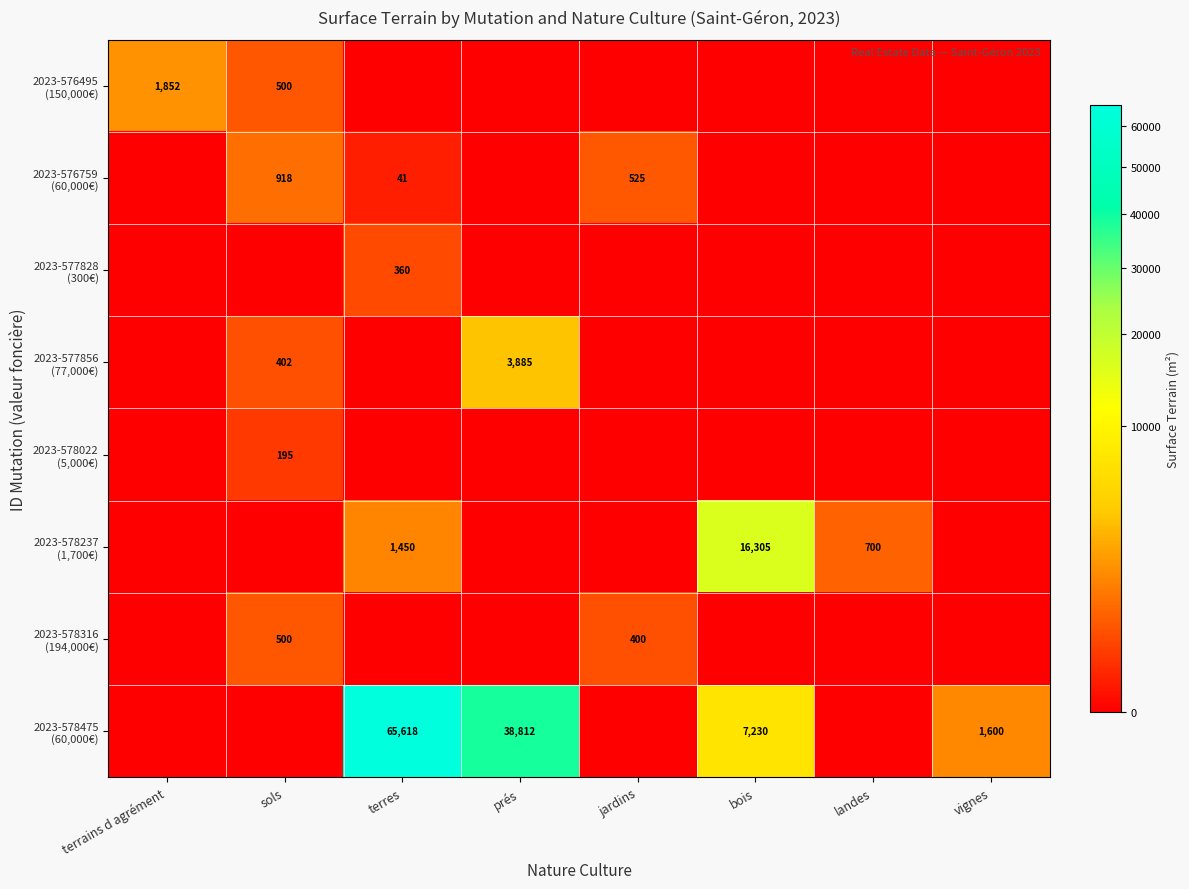

Which series has the largest total across all categories?

2023-578475 (60,000€)